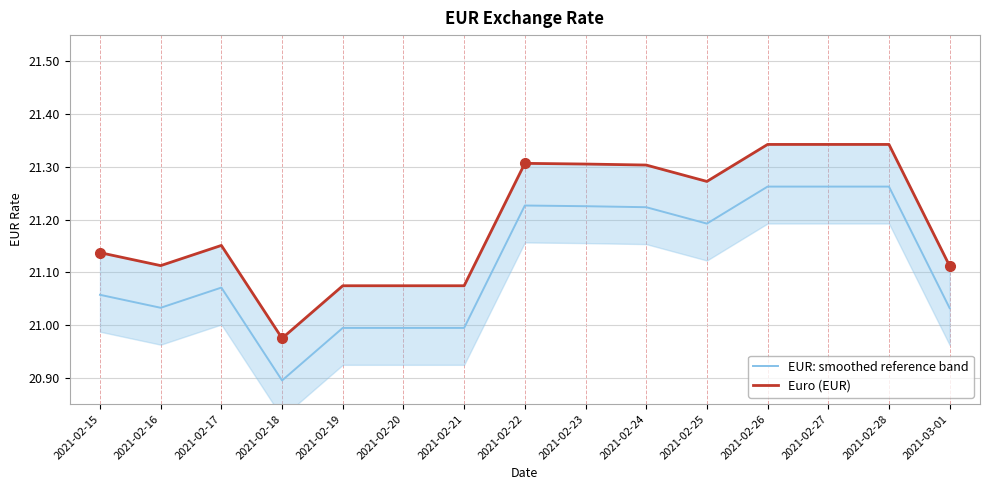

What is the difference between the second highest and second lowest values in the Euro (EUR) series?

0.3